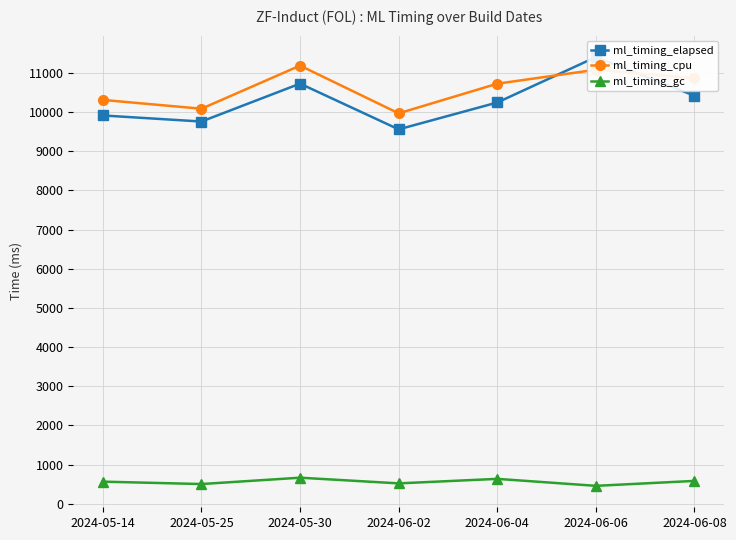

Rank the series by their maximum value, from lowest to highest.

ml_timing_gc, ml_timing_cpu, ml_timing_elapsed